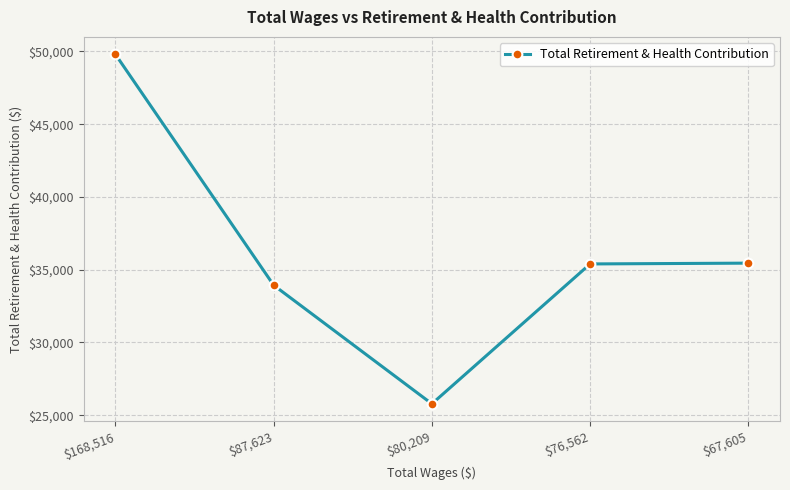

What value does the data have at $87,623?

33935